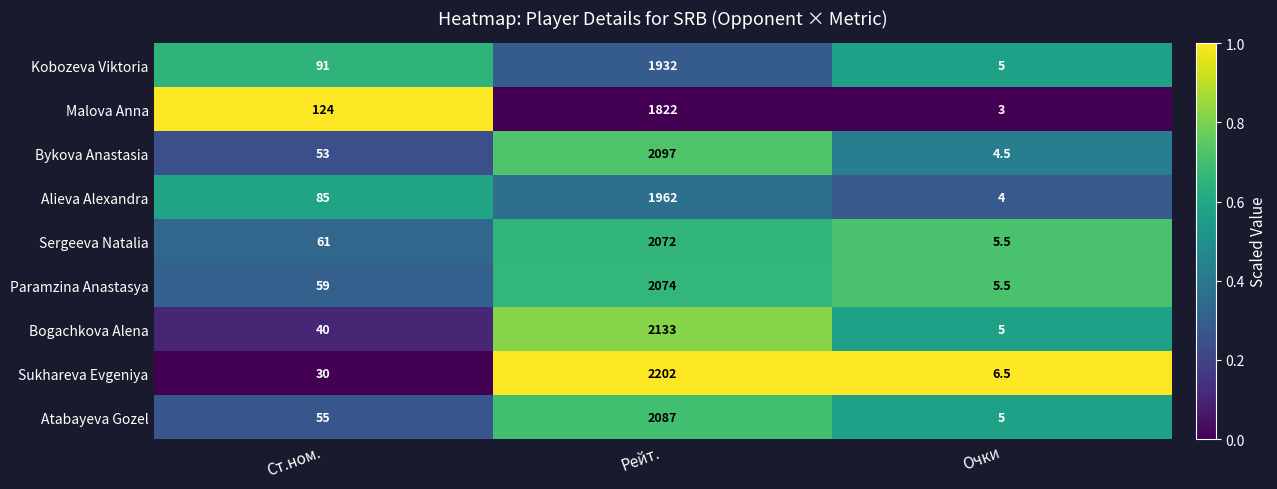

What is the sum of the Alieva Alexandra values at Очки and Рейт.?

1966.0